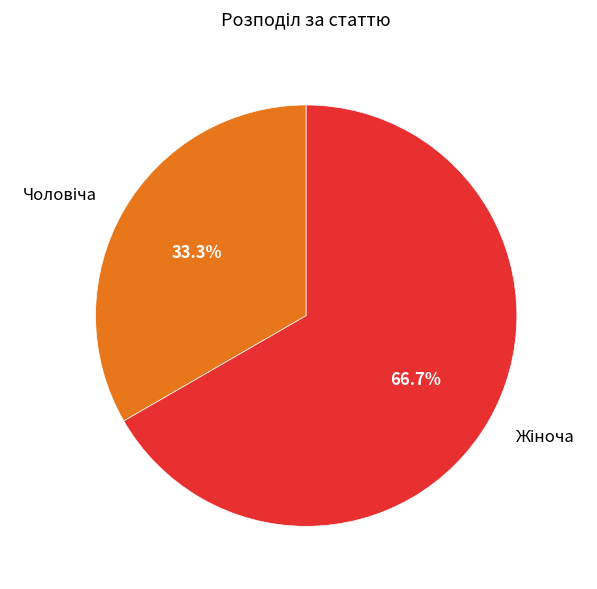

Is there a majority slice in this chart?

Yes